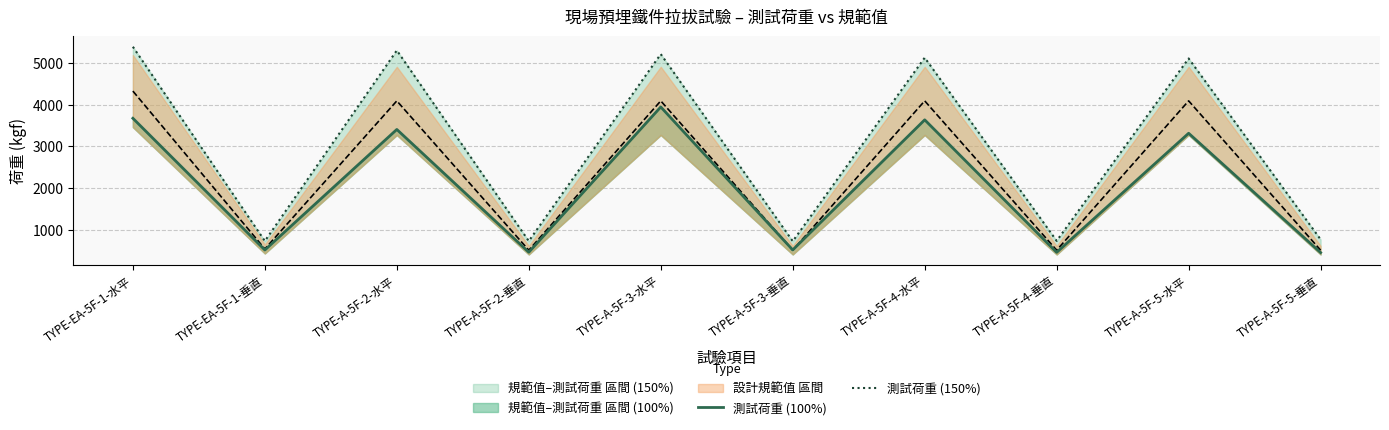

Which has a higher value, TYPE-A-5F-2-垂直 or TYPE-A-5F-4-水平?

TYPE-A-5F-4-水平